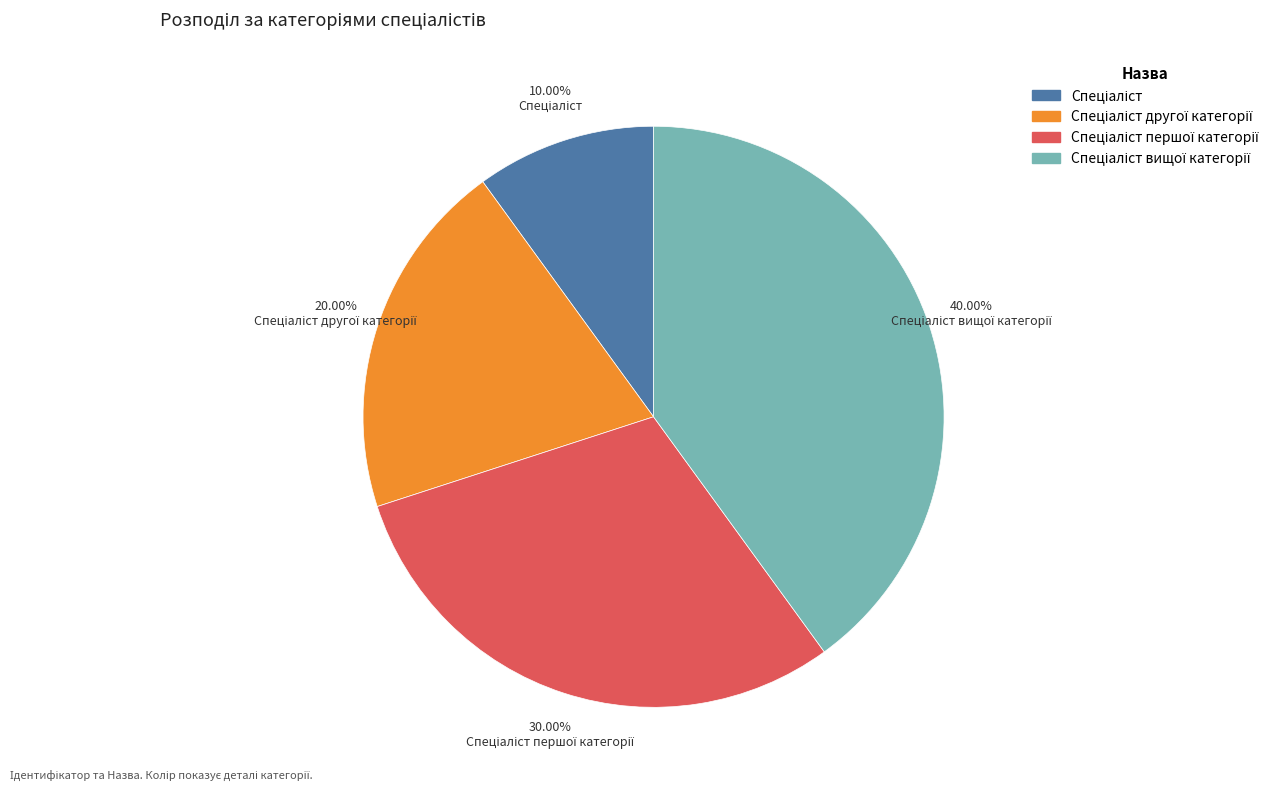

Is there any slice that represents more than half of the pie?

No